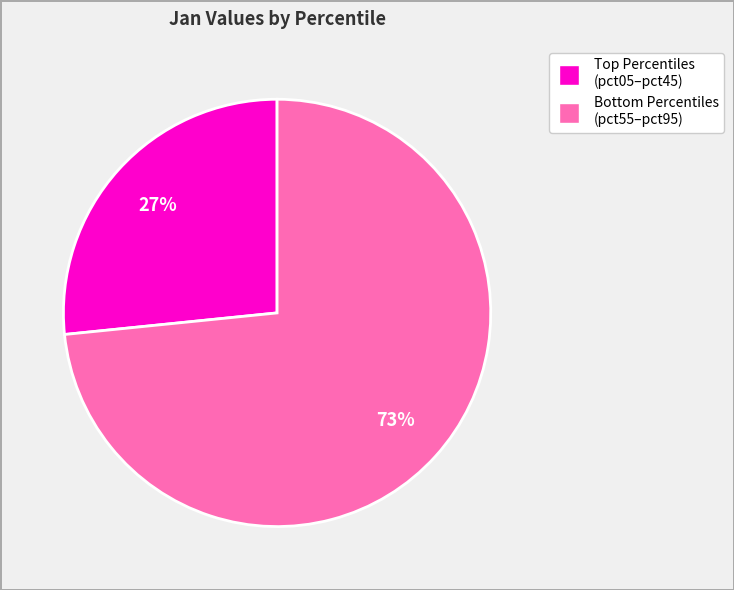

Does any single category account for the majority?

Yes